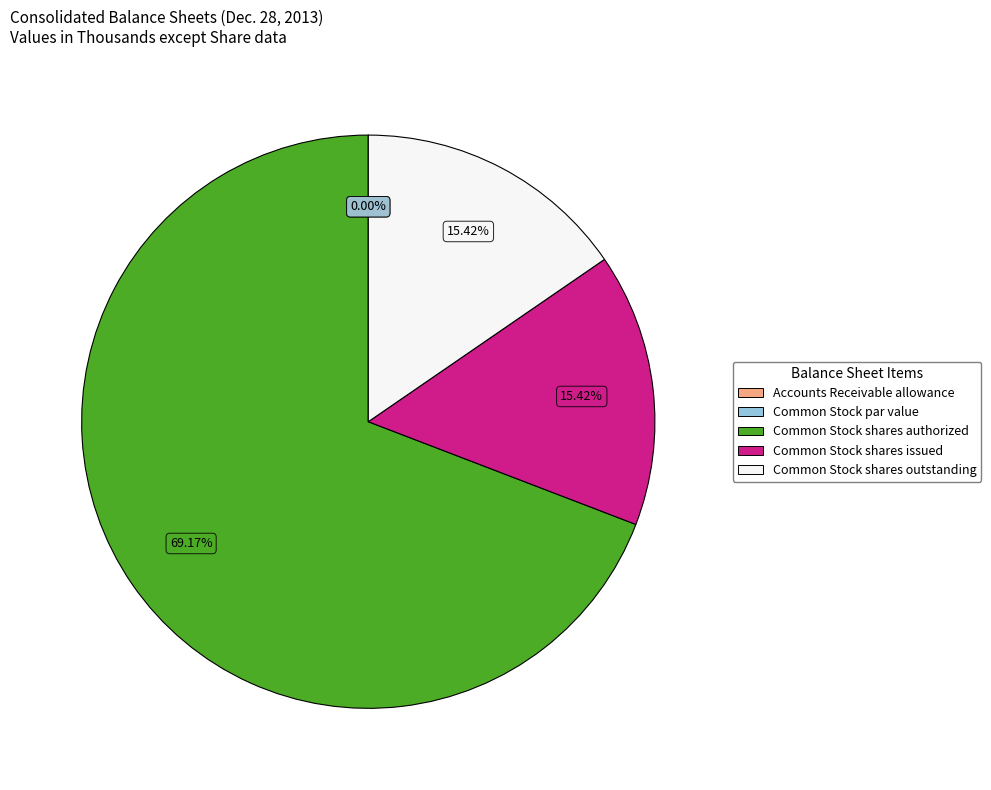

Which has a higher value, Common Stock shares issued or Common Stock shares outstanding?

Common Stock shares issued